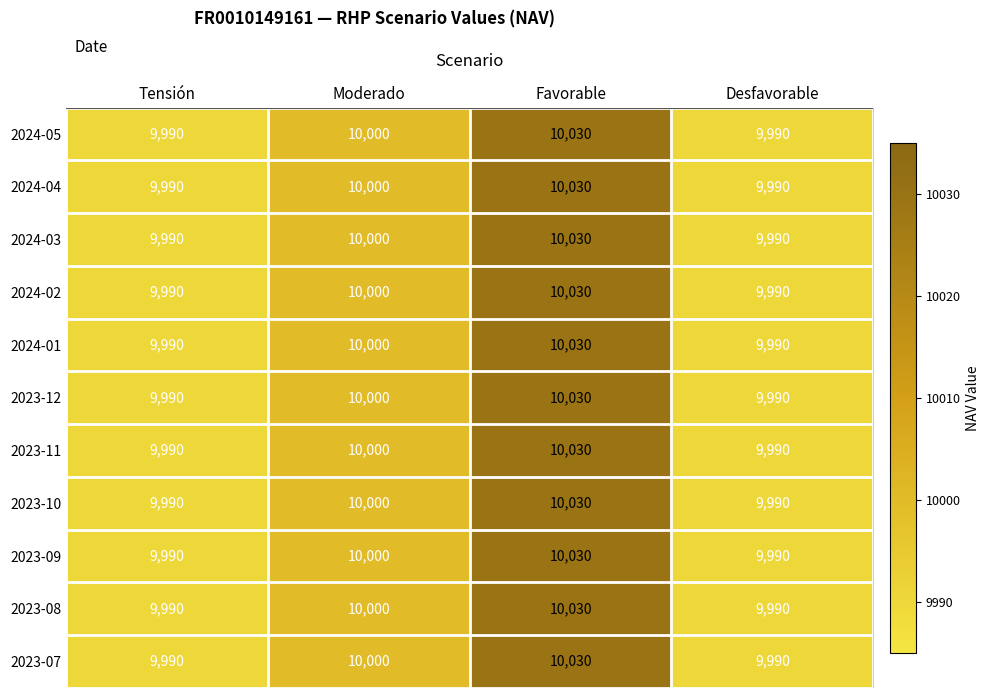

What is the greatest value displayed?

10030